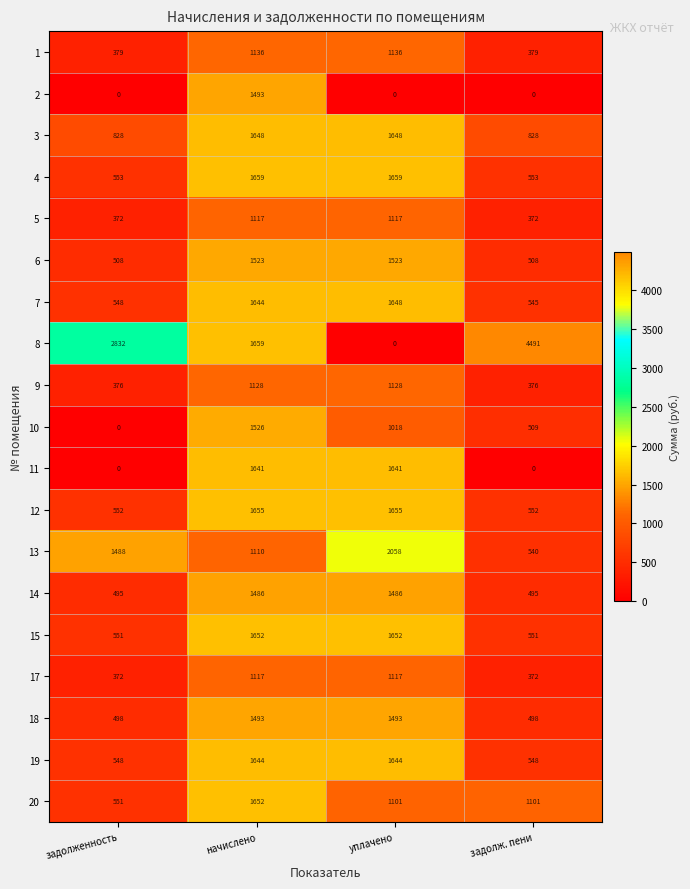

Is it true that 14 equals 1486 at уплачено?

True